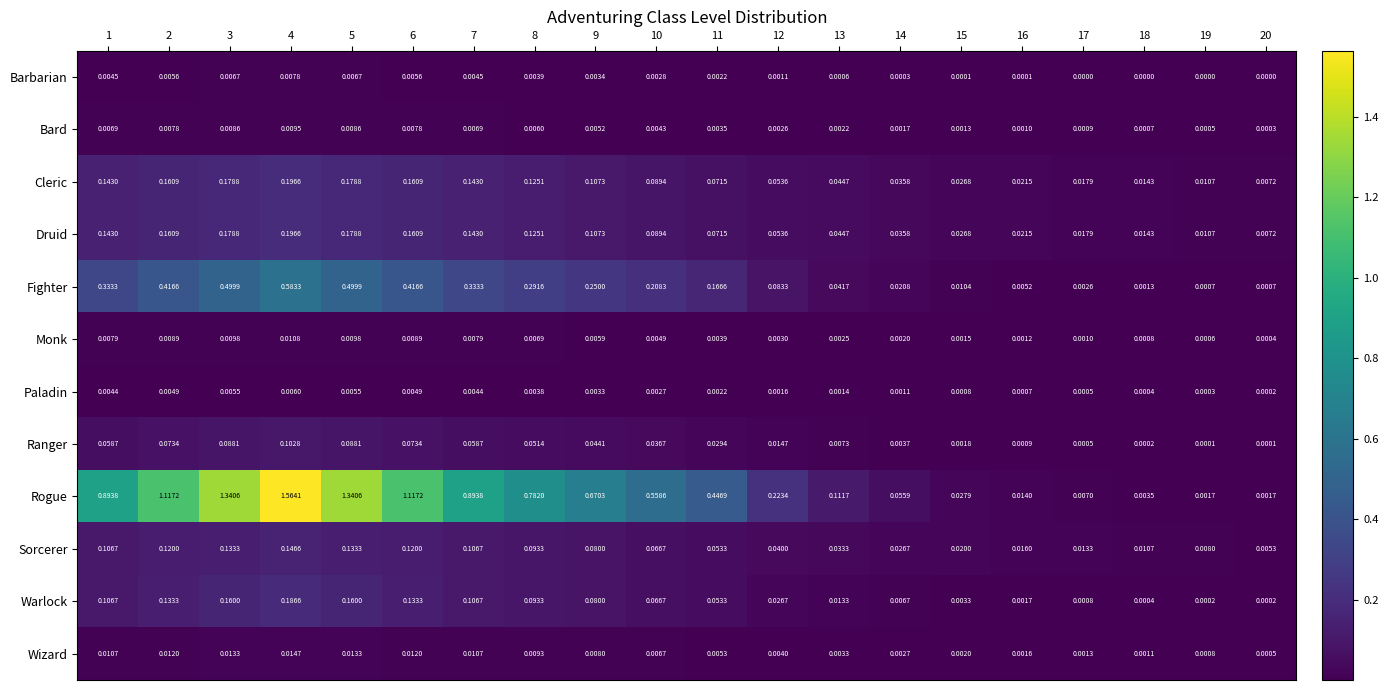

Which series has the largest total across all categories?

Rogue